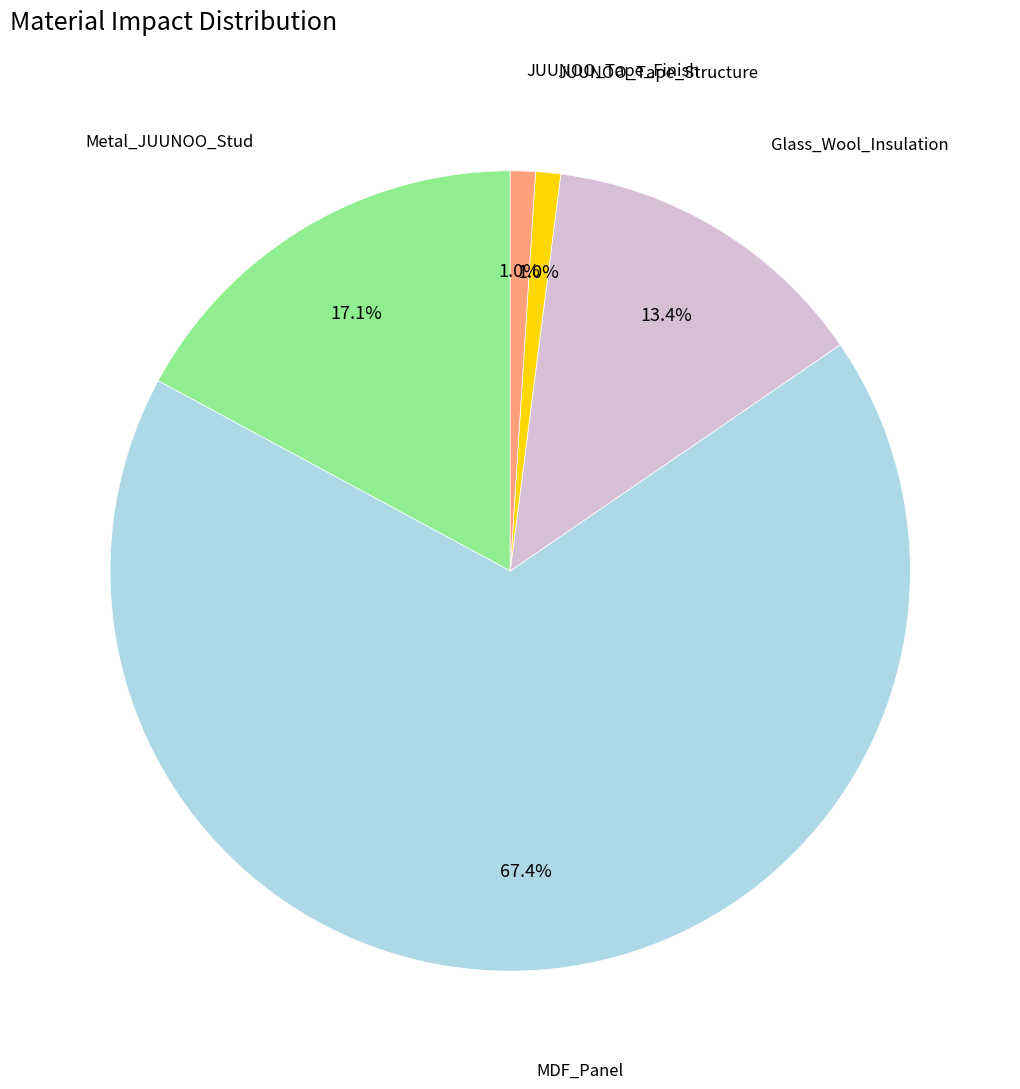

Is there a majority slice in this chart?

Yes